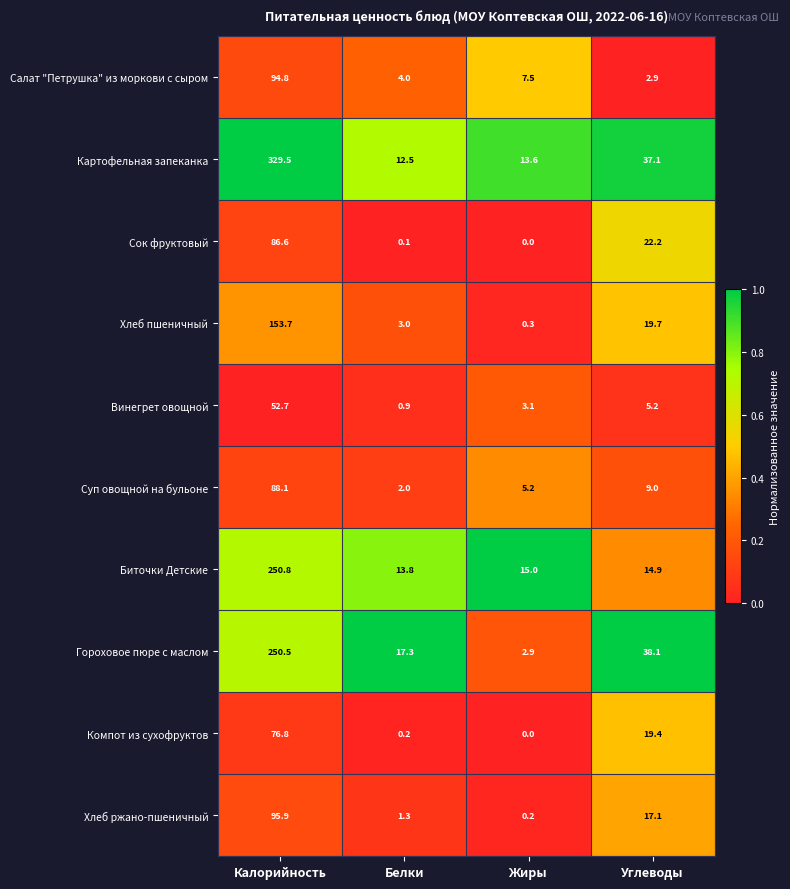

Is it true that Сок фруктовый equals 154.7 at Калорийность?

False